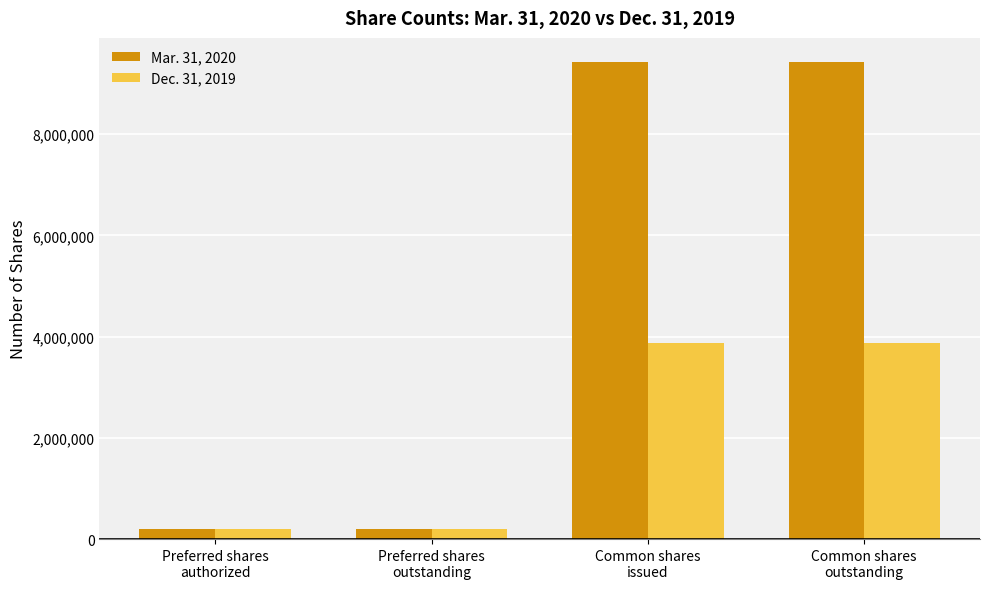

What is the maximum value shown in the chart?

9428011